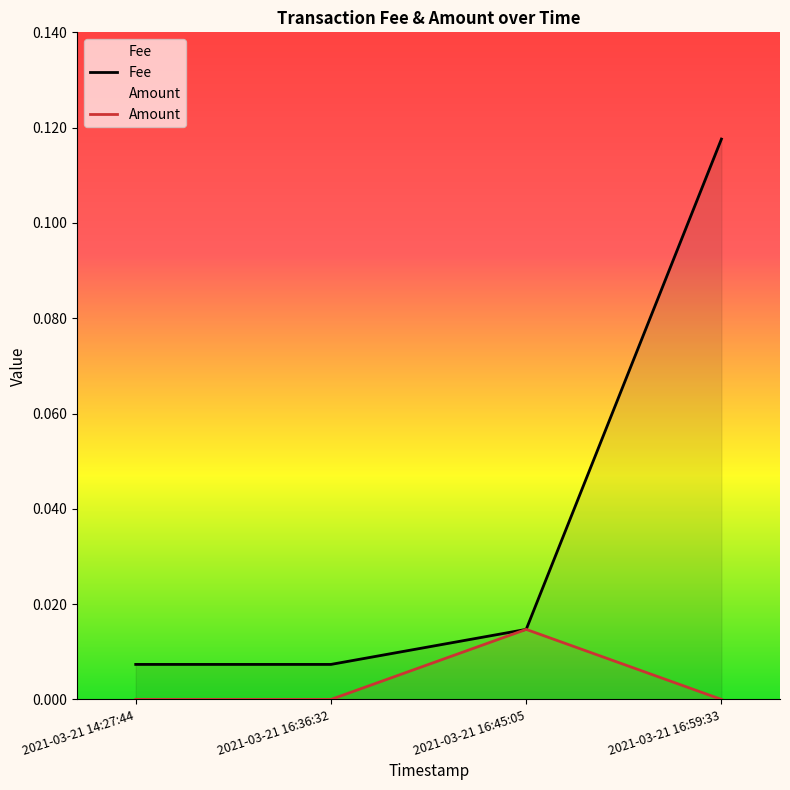

True or false: Amount and Fee cross at least once.

False